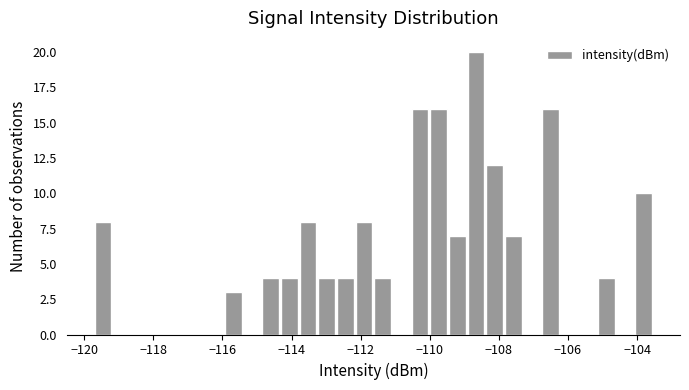

Around what value on the x-axis is the tallest bar? Give the approximate position of its centre, as read against the axis.

-108.6